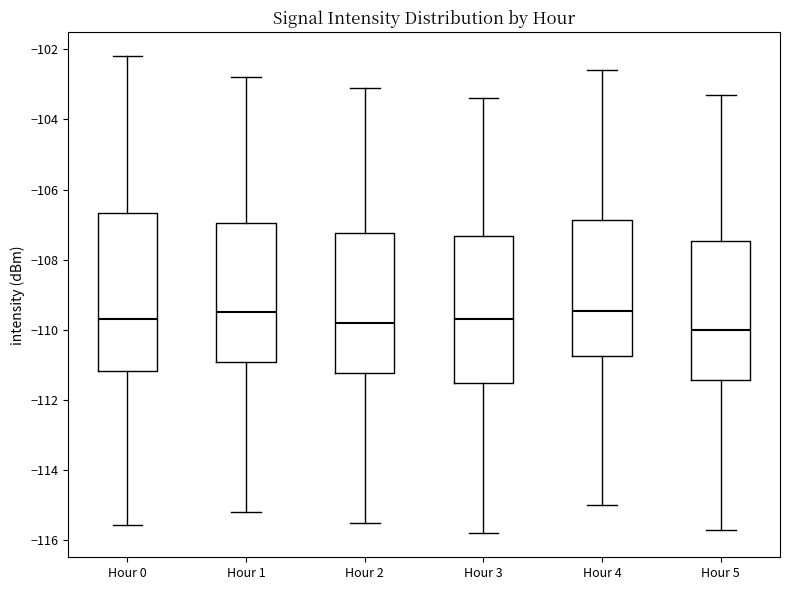

Where is the lower edge of the box for Hour 5 on the y-axis? The values are not printed on the chart, so give them approximately, as read against the axis.

-111.4